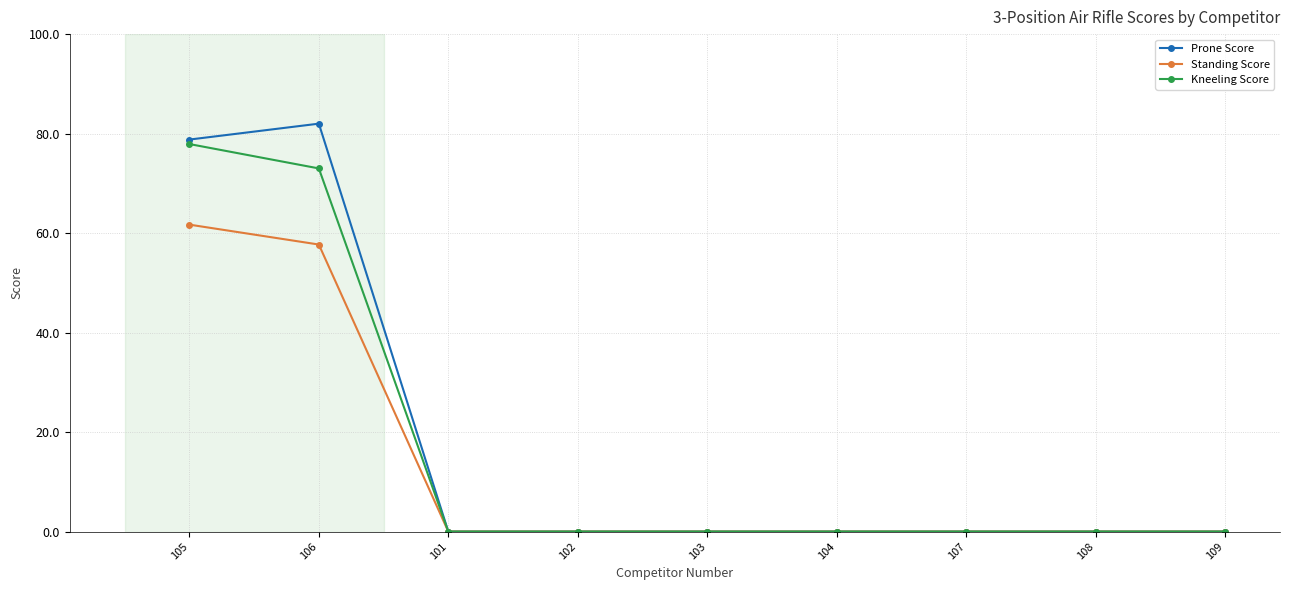

Reading left to right, list all the values displayed in this chart.

Prone Score: 105=78.8	106=82.0	101=0.0	102=0.0	103=0.0	104=0.0	107=0.0	108=0.0	109=0.0
Standing Score: 105=61.7	106=57.7	101=0.0	102=0.0	103=0.0	104=0.0	107=0.0	108=0.0	109=0.0
Kneeling Score: 105=77.9	106=73.0	101=0.0	102=0.0	103=0.0	104=0.0	107=0.0	108=0.0	109=0.0